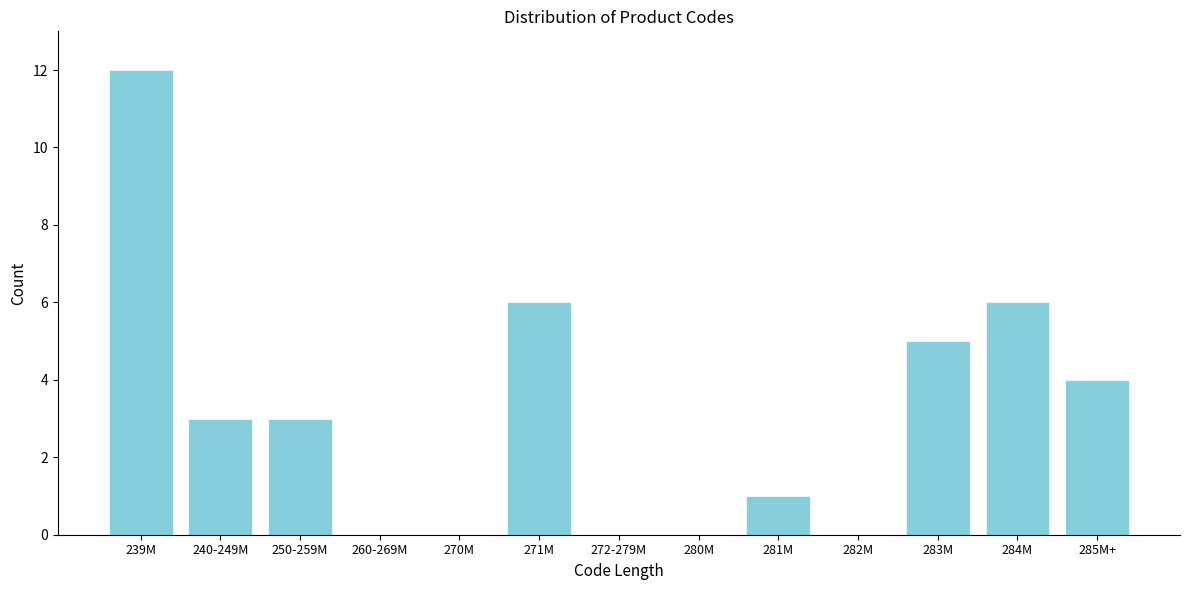

Reading left to right, extract all data points from this chart.

239M=12	240-249M=3	250-259M=3	260-269M=0	270M=0	271M=6	272-279M=0	280M=0	281M=1	282M=0	283M=5	284M=6	285M+=4